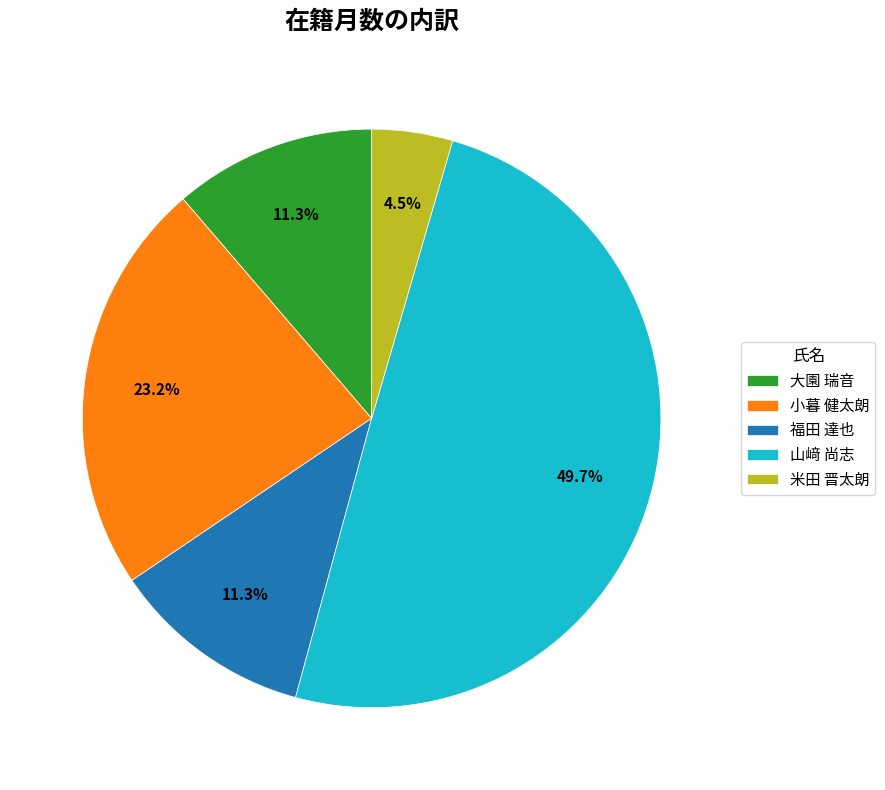

Is it true that 小暮 健太朗 is 23% of the pie?

True